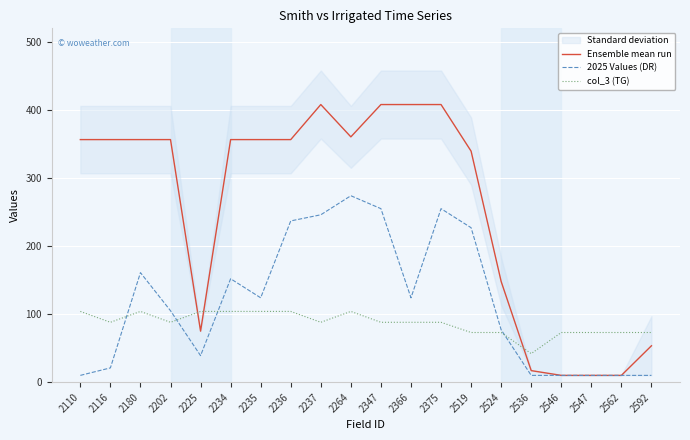

At which label is col_3 (TG) closest to 73?

2519